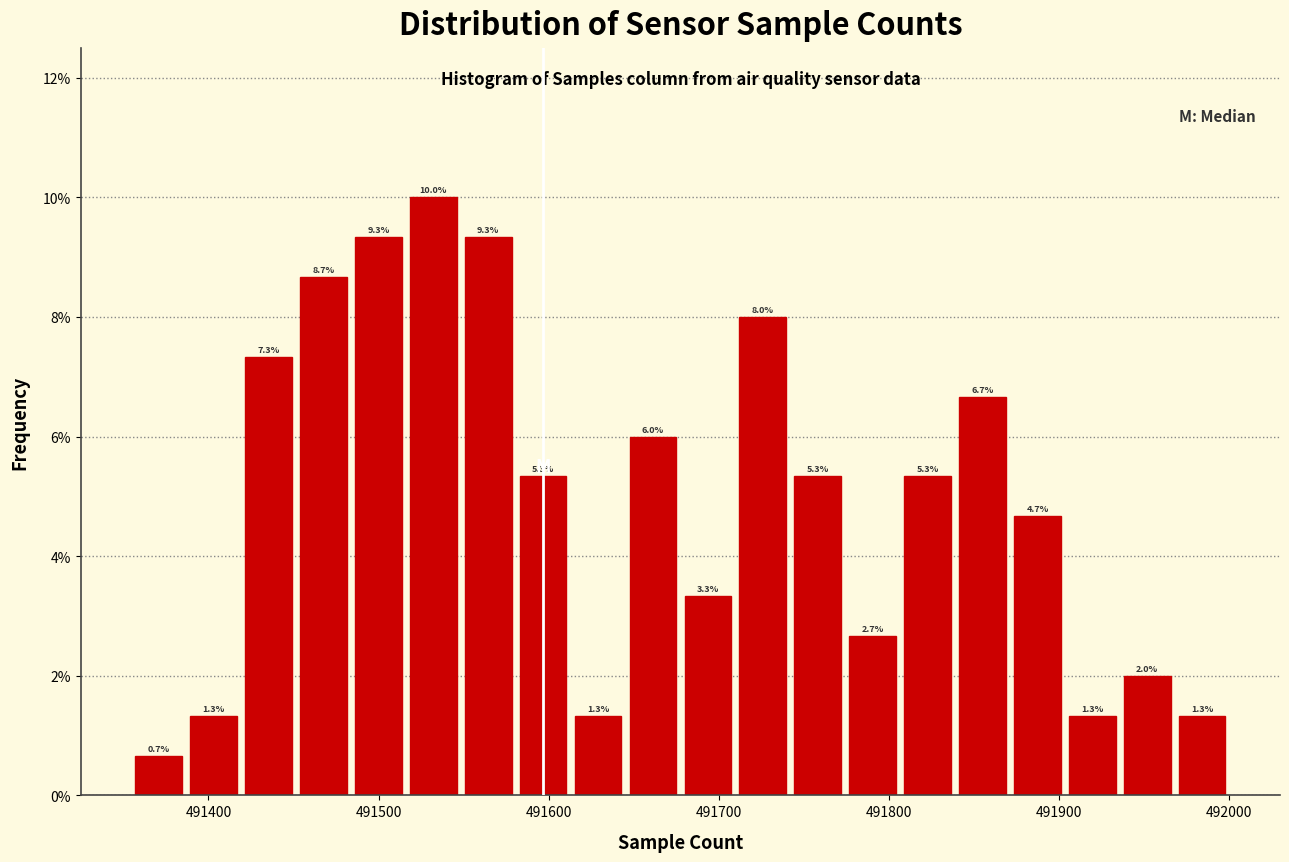

Read against the x-axis, roughly where is the centre of the tallest bar?

491530